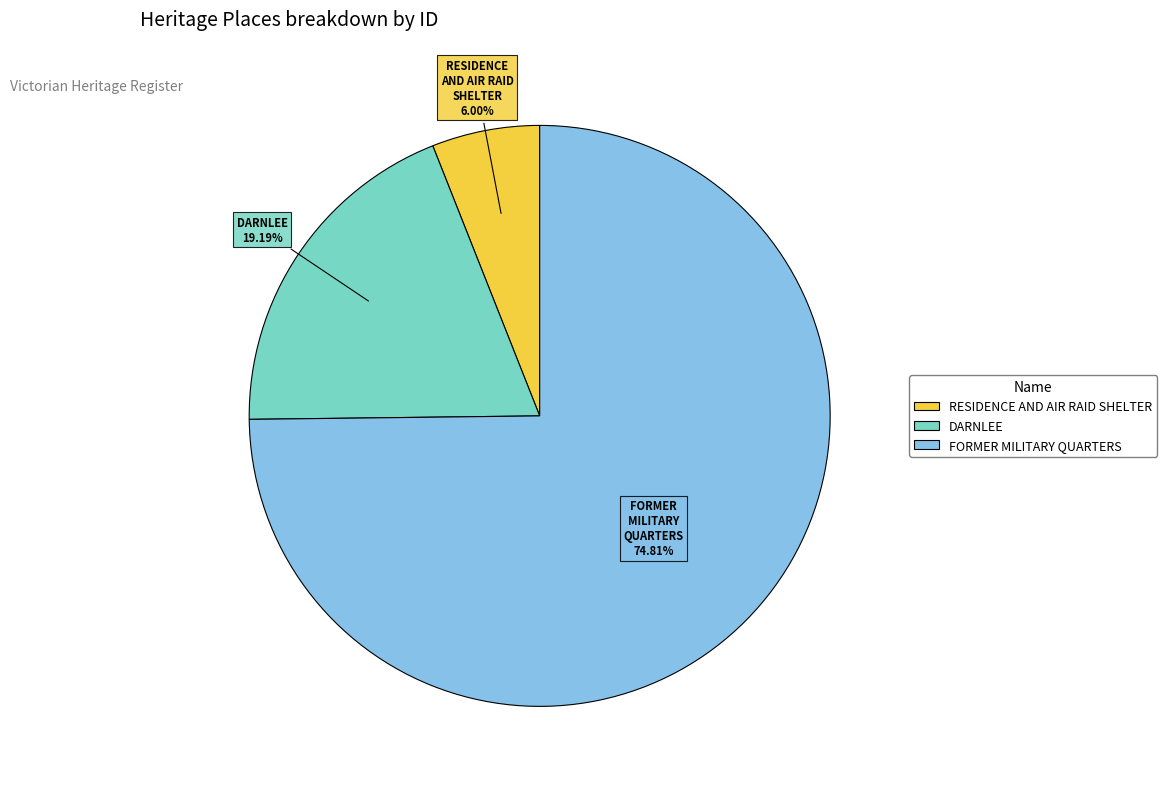

Do DARNLEE and FORMER MILITARY QUARTERS together represent more than half of the pie?

Yes